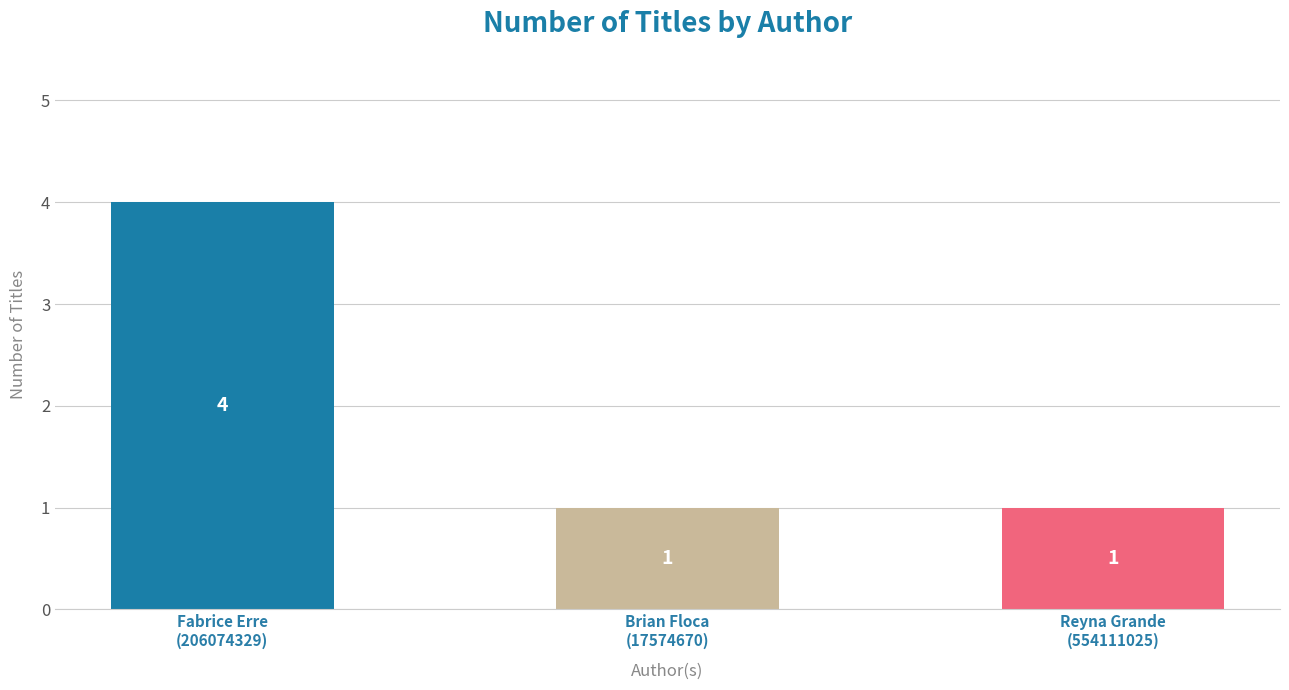

How many values exceed 1?

1